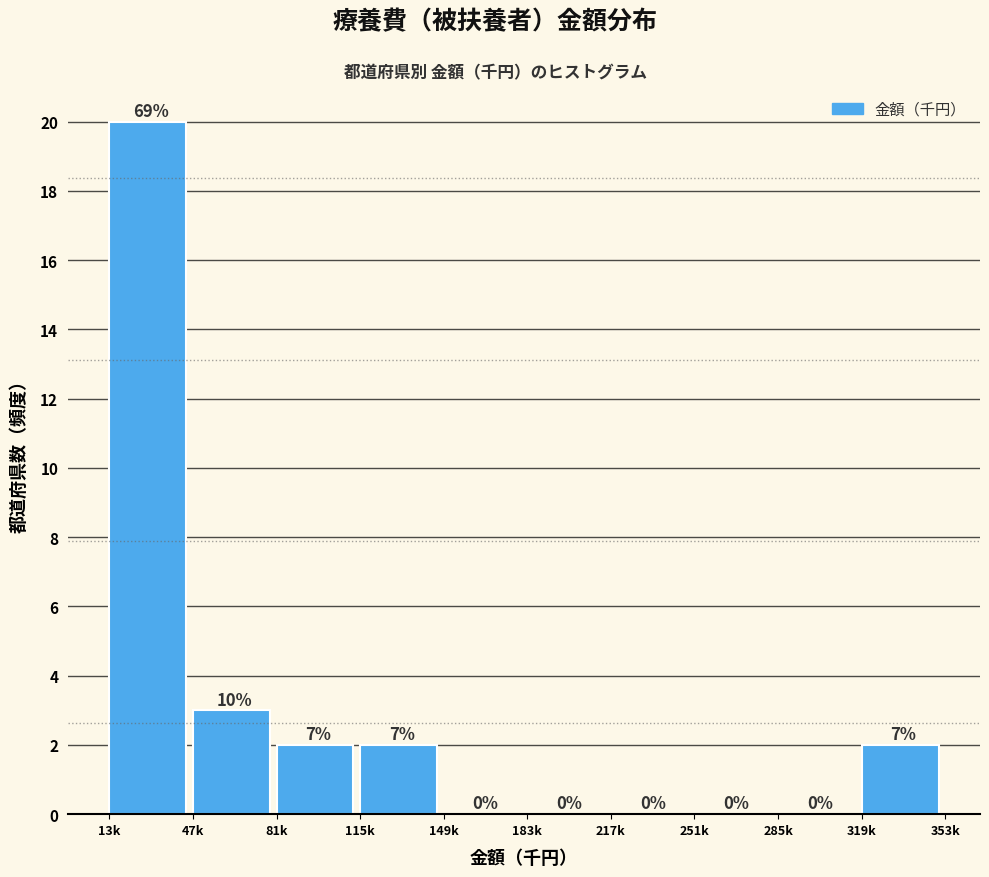

Reading left to right, what are all the values shown in this chart?

13k=20	47k=3	81k=2	115k=2	149k=0	183k=0	217k=0	251k=0	285k=0	319k=2